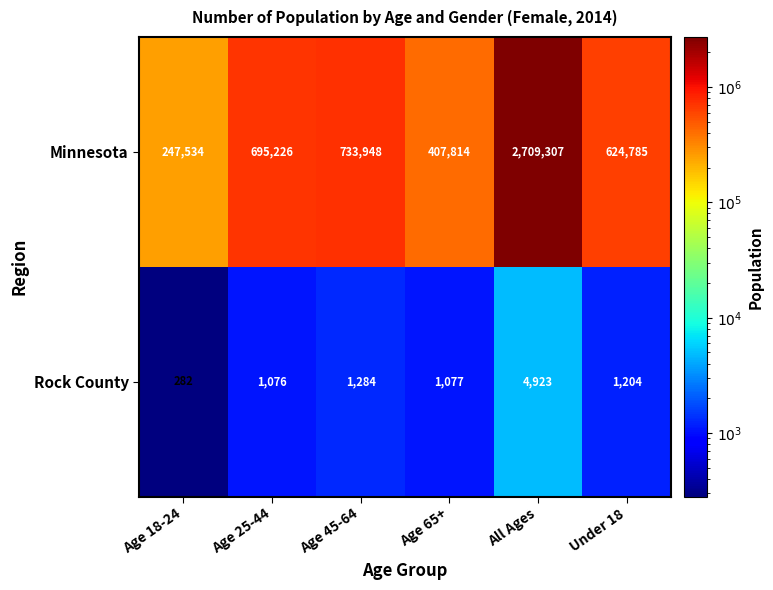

The Rock County series shows 2310 at All Ages. True or false?

False